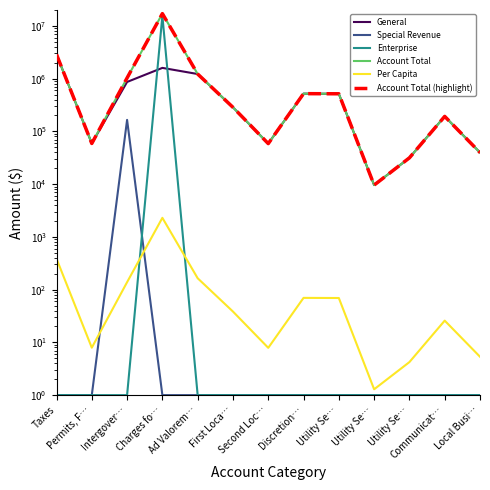

What is the label of the 4th point from the right?

Utility Se…